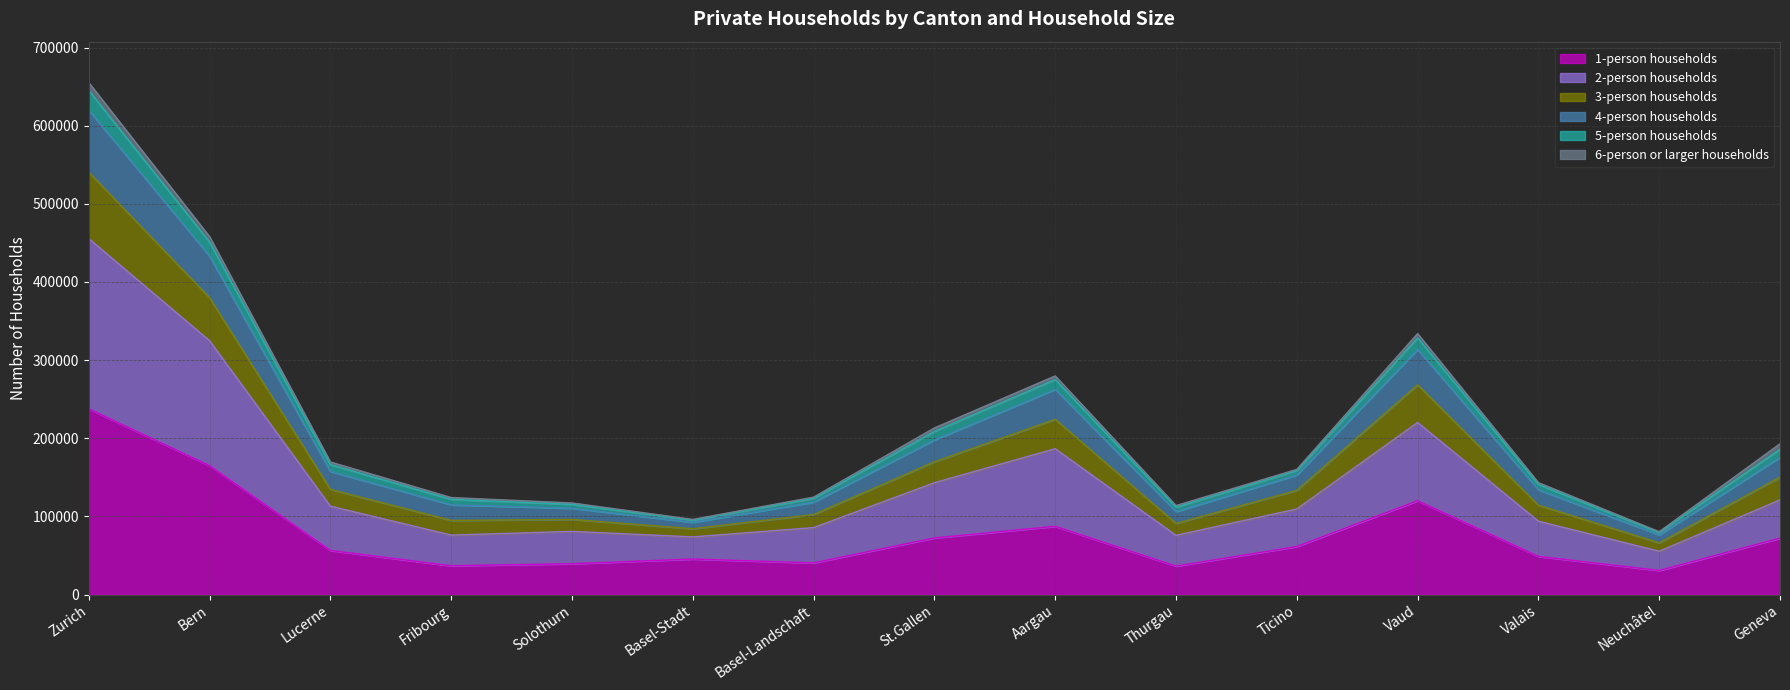

The 1-person households series shows 237650 at Zurich. True or false?

True